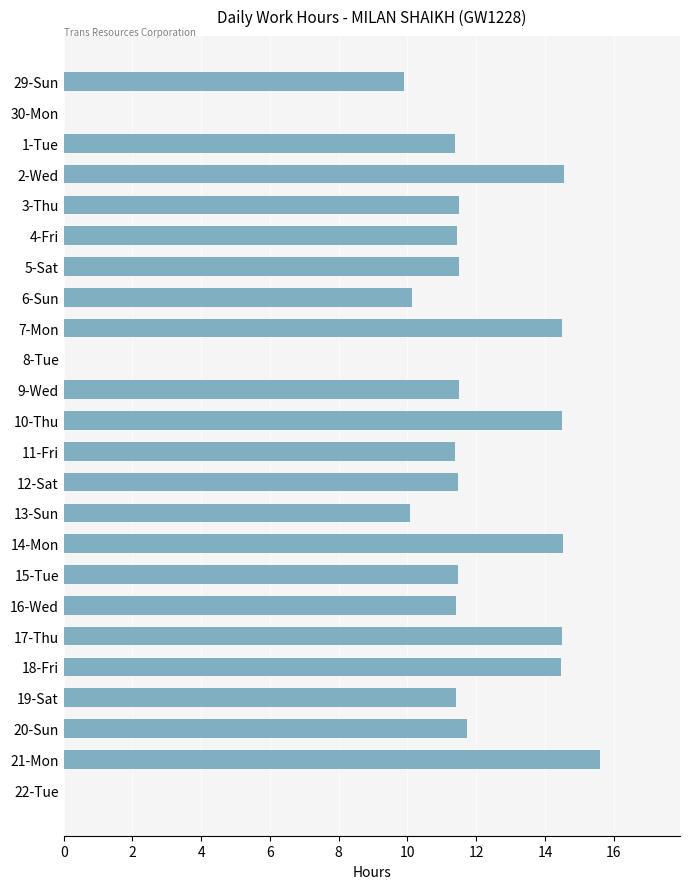

At which category does the chart reach its peak across all series?

21-Mon